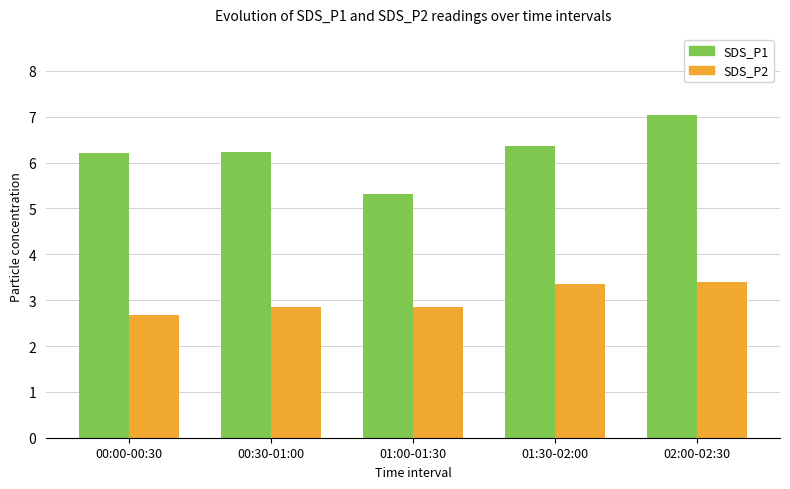

Read the SDS_P2 value at 01:00-01:30.

2.9